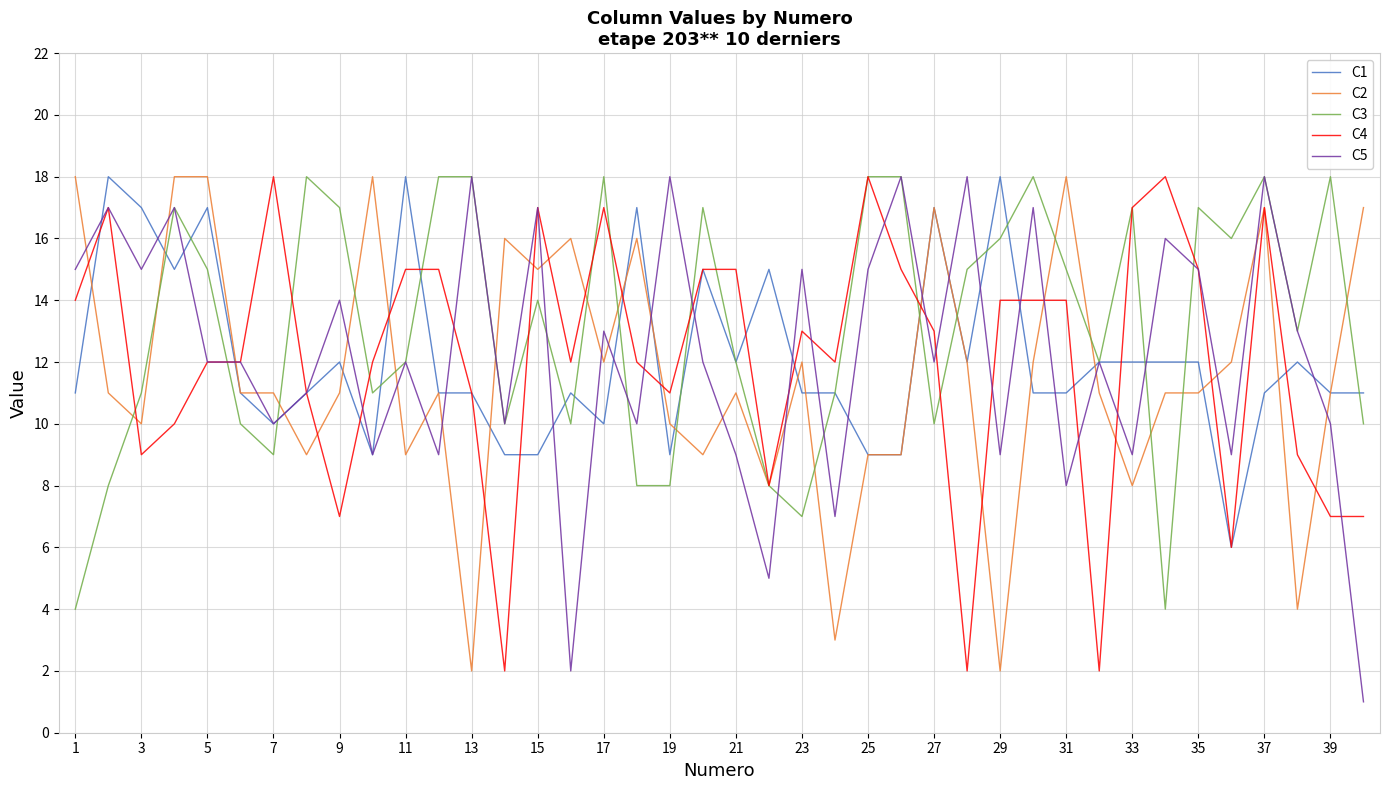

Which series has the largest total across all categories?

C3